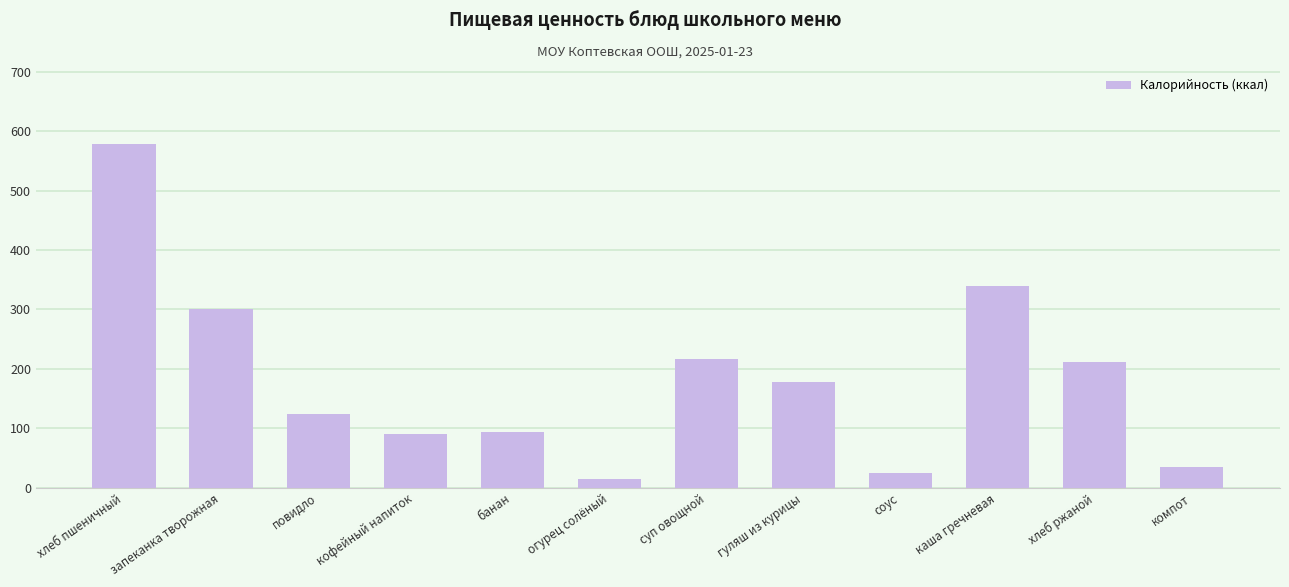

What is the difference between the maximum and minimum values?

564.9